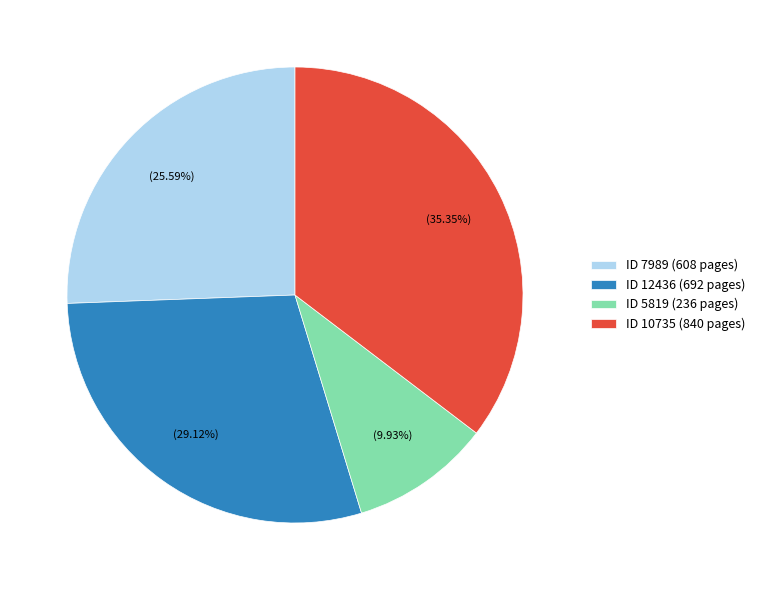

Which category has the biggest portion of the pie?

ID 10735 (840 pages)